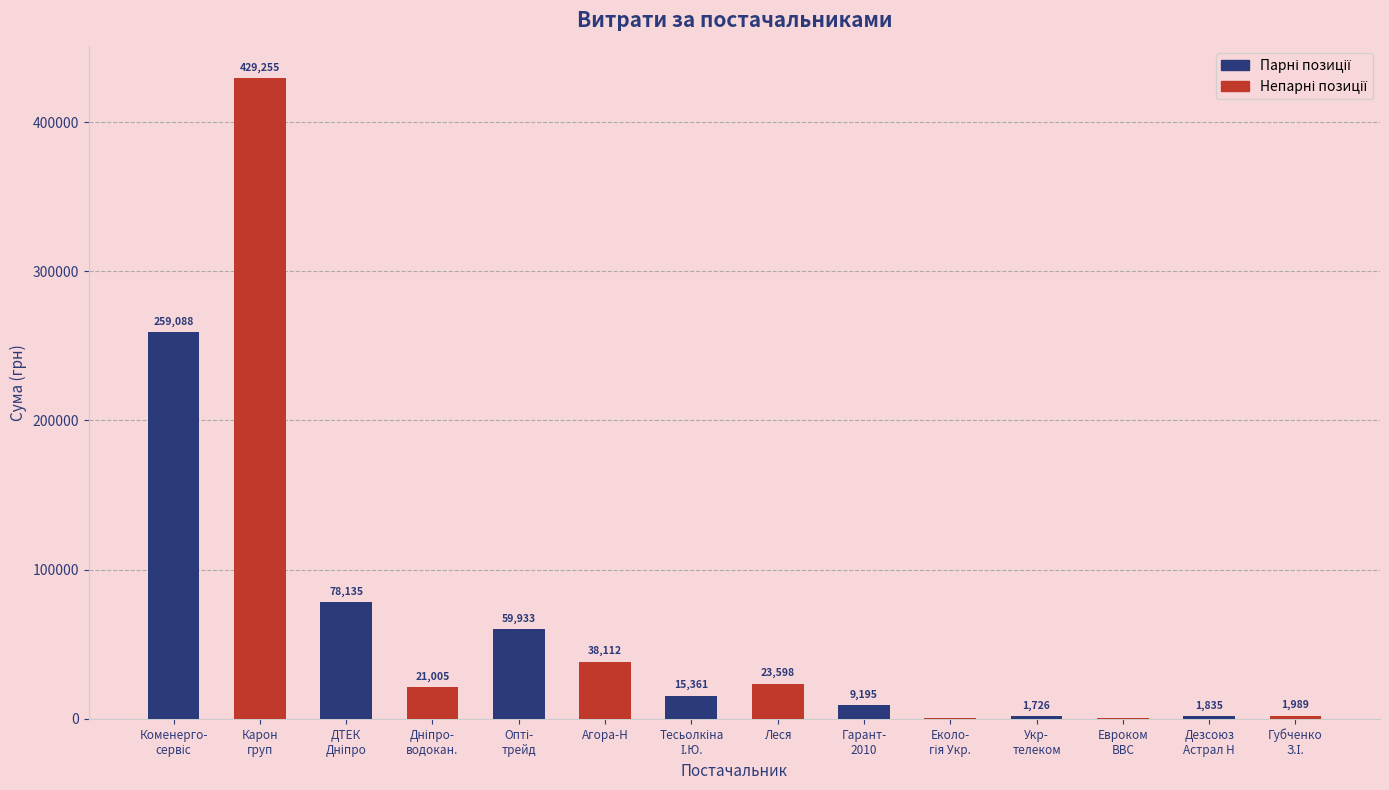

How many values exceed 21004?

7